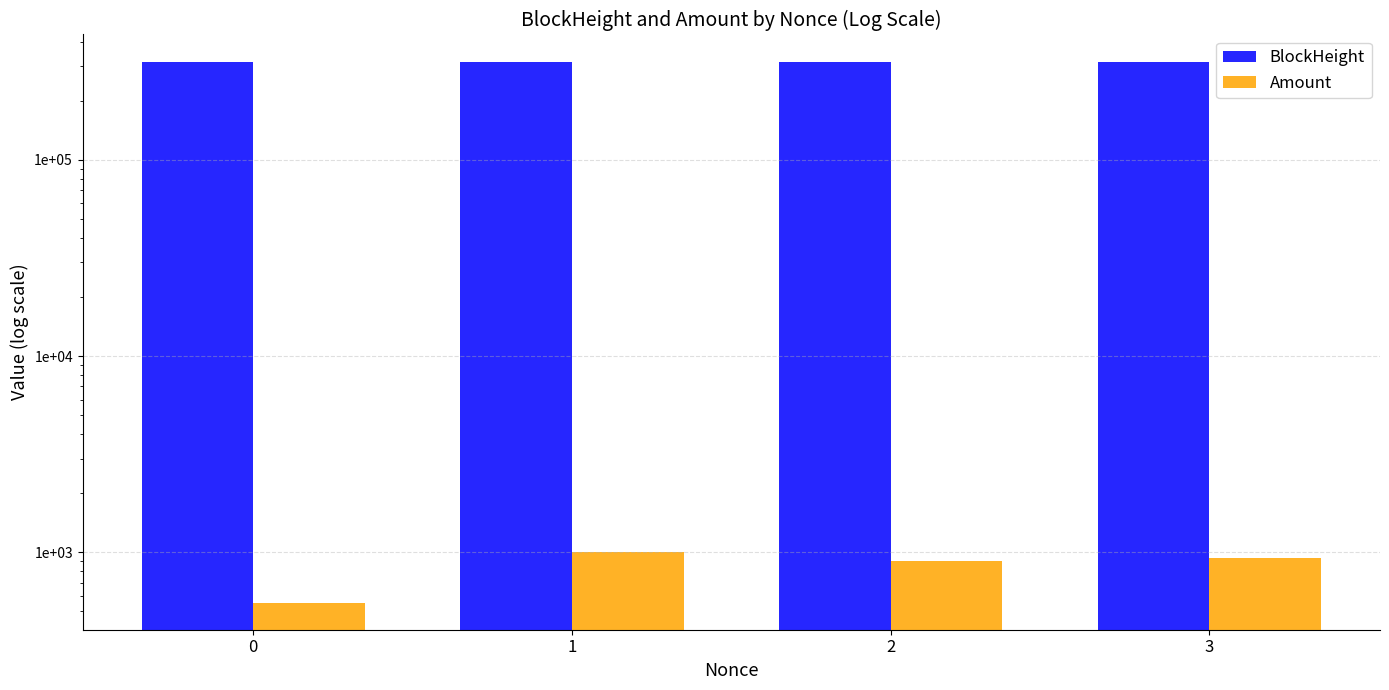

How many series are shown in this chart?

2